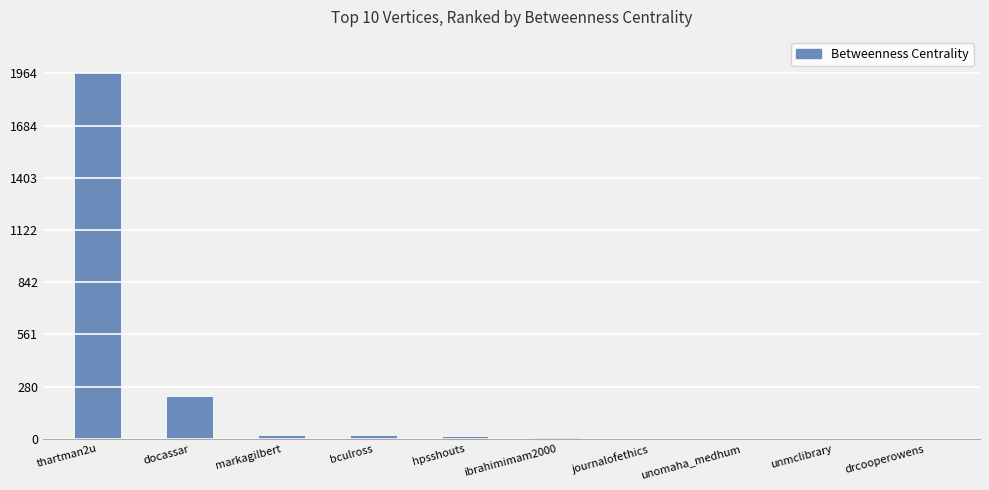

At which label is the value closest to 982?

docassar